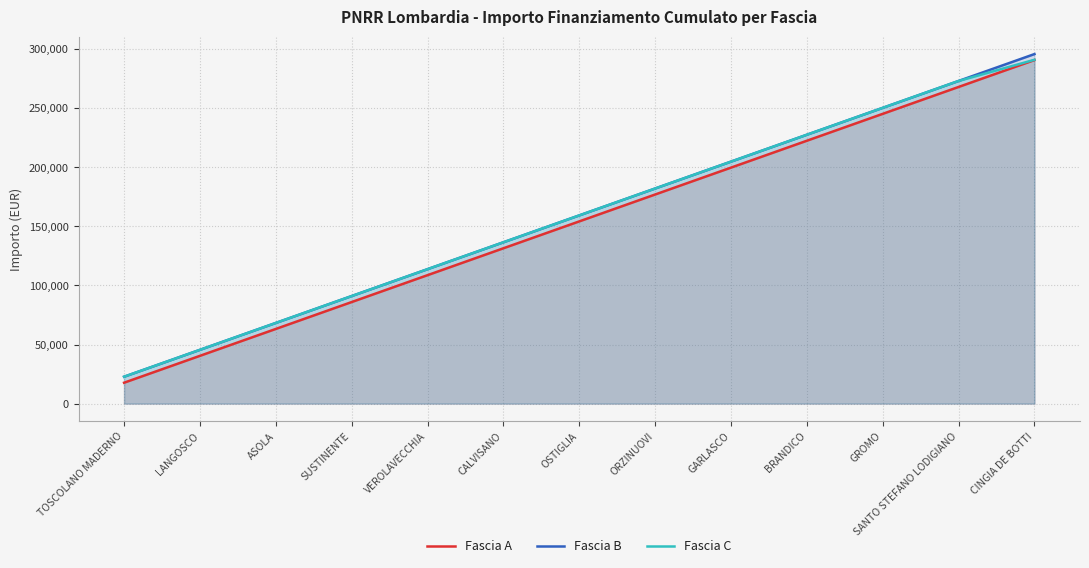

What is the value of the Fascia C point at the 4th from the left?

91000.0